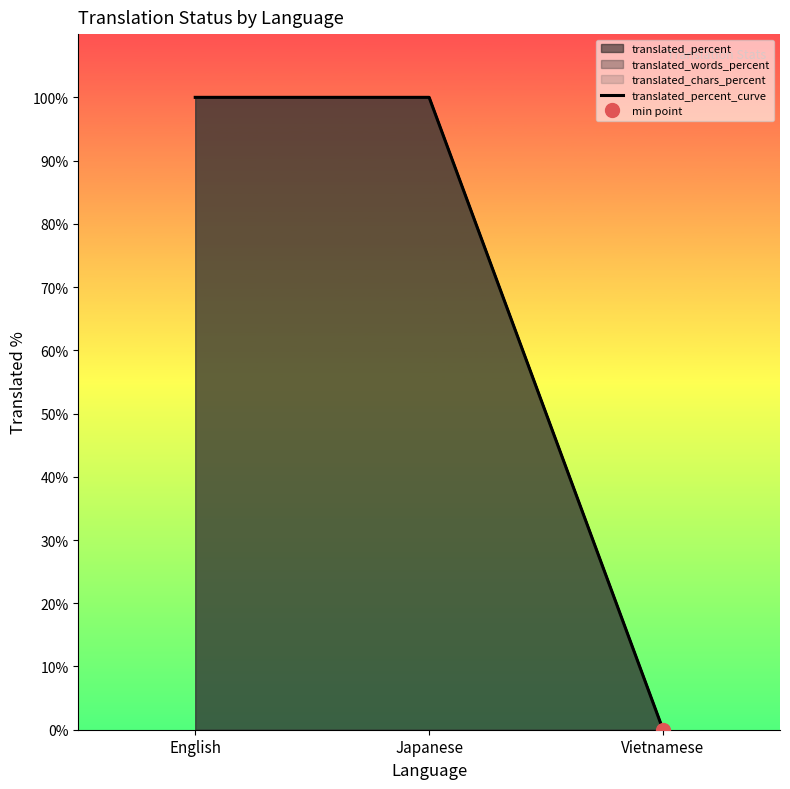

List the labels in order of value, largest first.

English, Japanese, Vietnamese